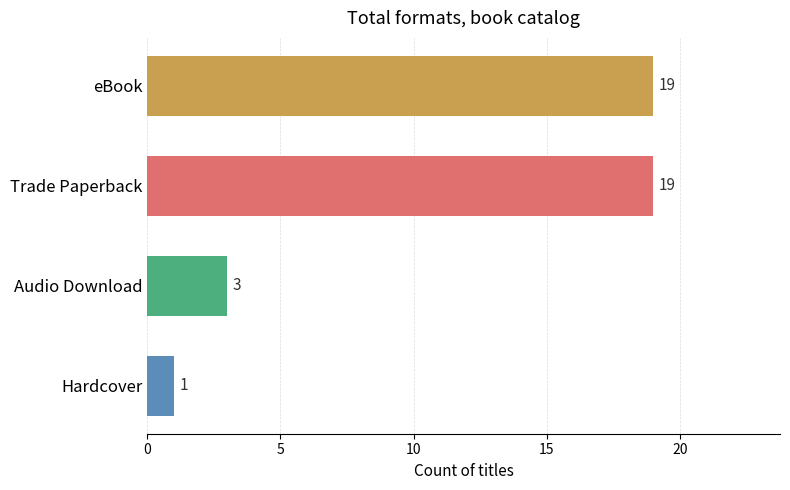

What is the sum of all values?

42